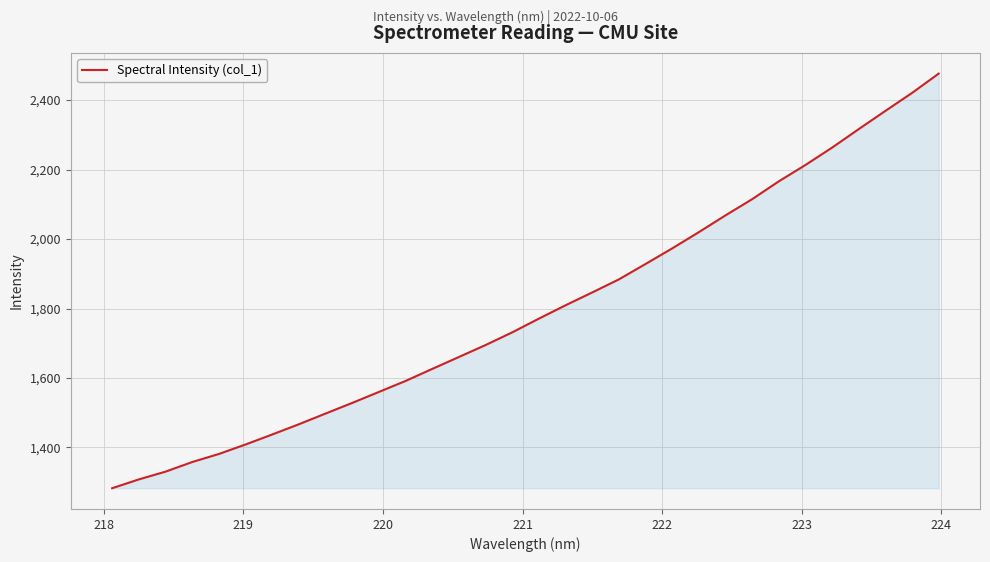

True or false: the data has more than 2 interior local peaks.

False